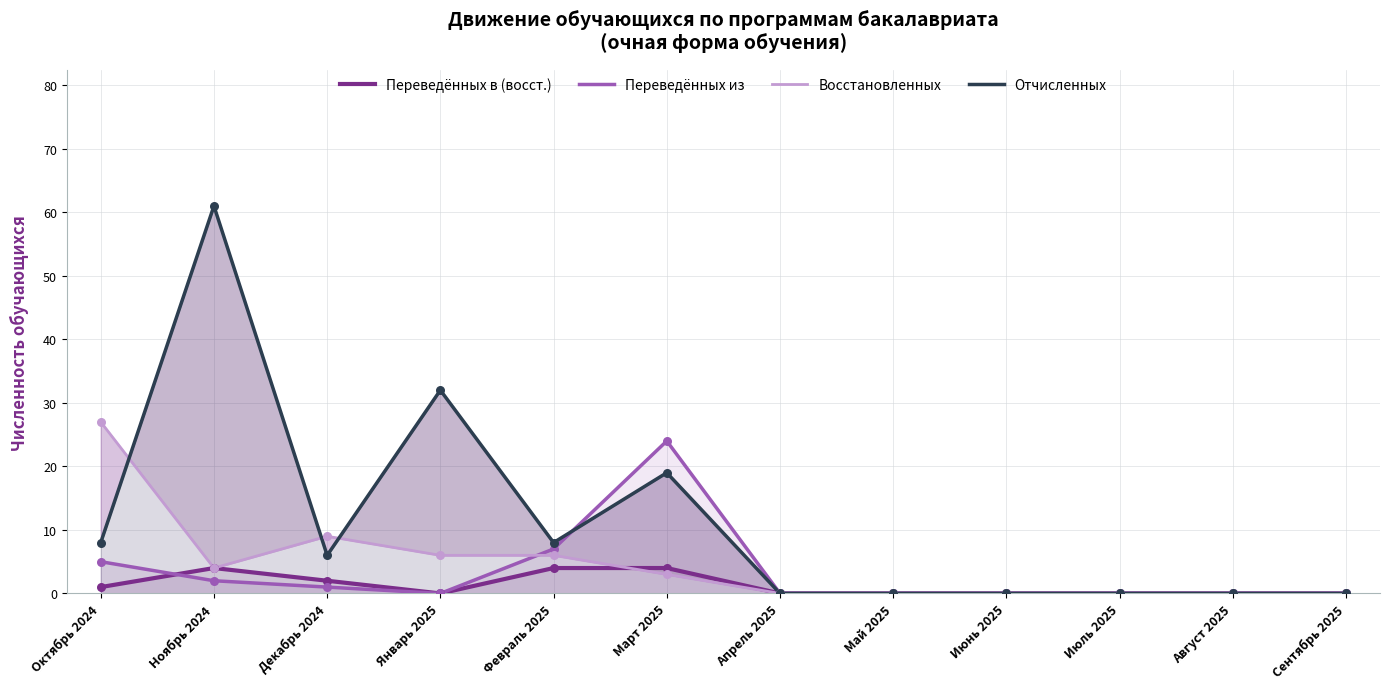

Which series has the widest spread of Y values?

Отчисленных